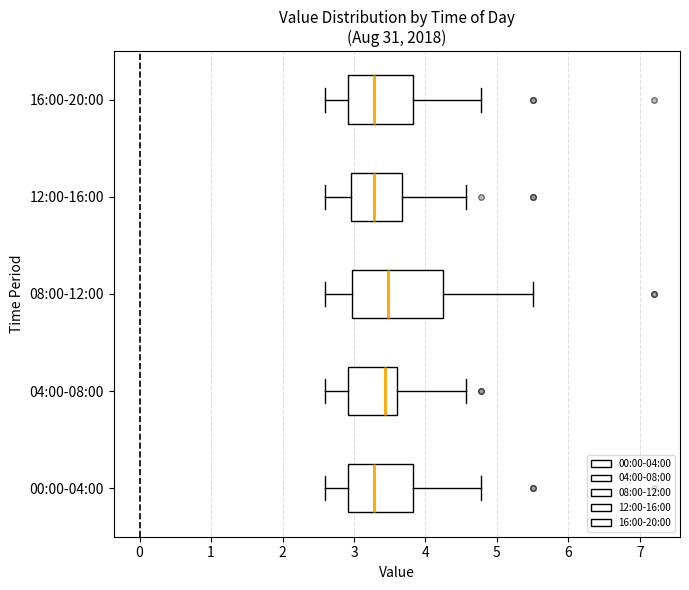

Which box is the widest, from its left edge to its right edge?

08:00-12:00